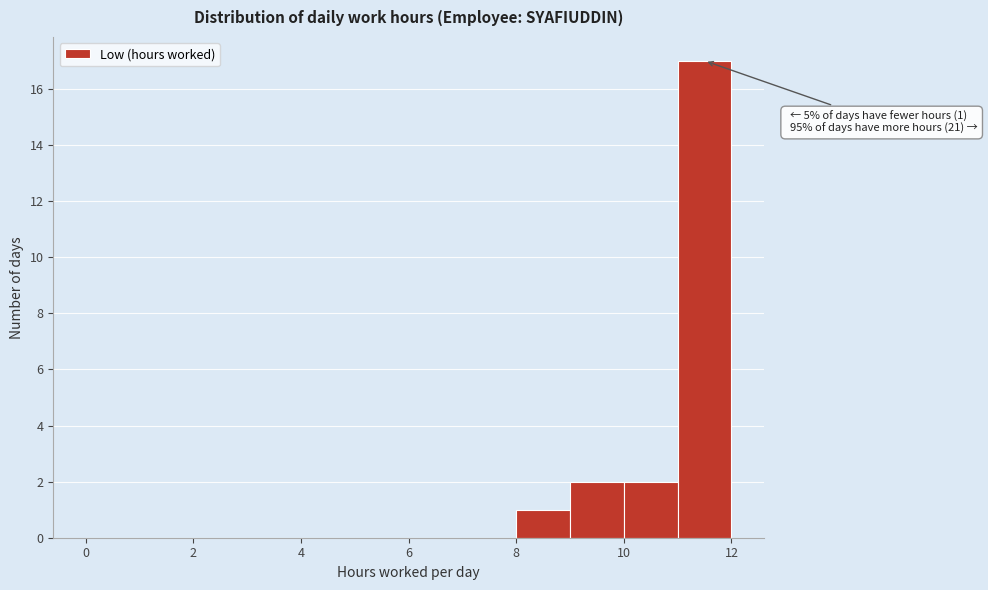

Which range on the x-axis has the tallest bar?

11 to 12